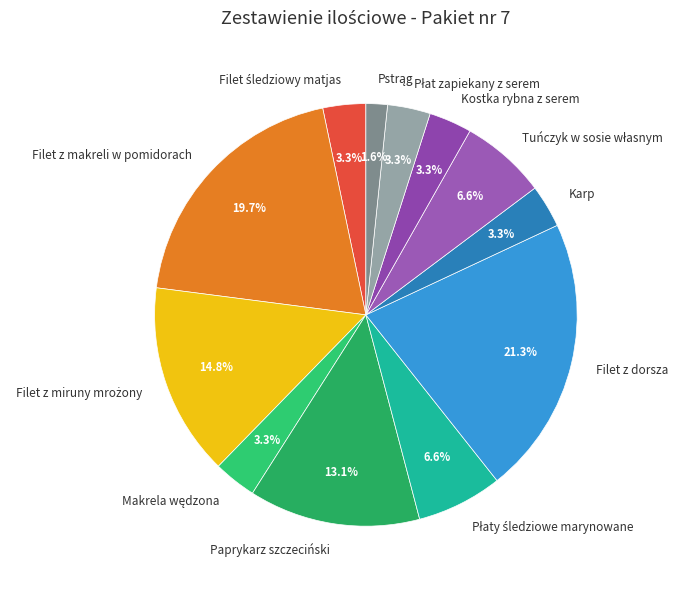

Between Paprykarz szczeciński and Filet z makreli w pomidorach, which is larger?

Filet z makreli w pomidorach